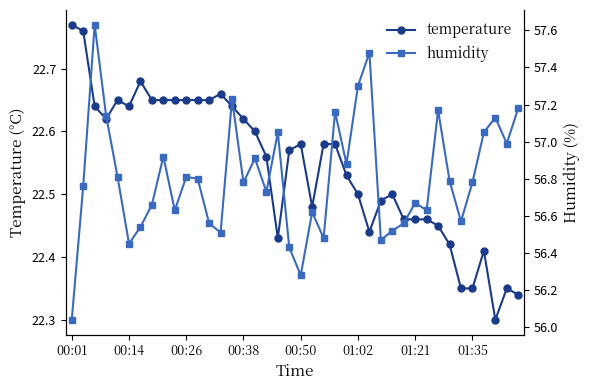

True or false: temperature and humidity intersect in this chart.

False